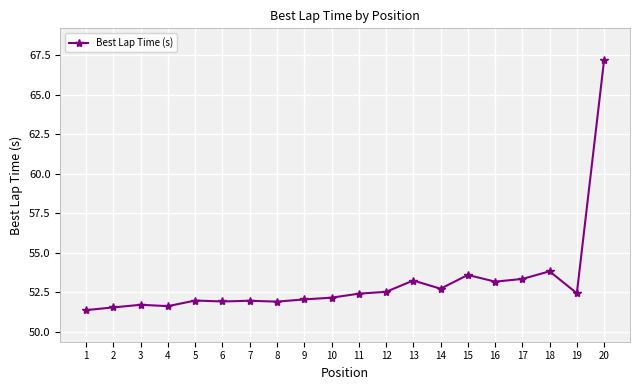

What is the difference between the maximum and minimum values?

15.8